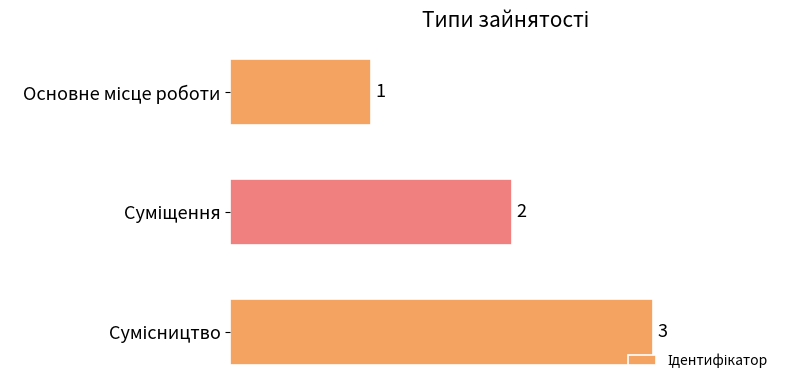

What is the value of the 2nd bar from the top?

2